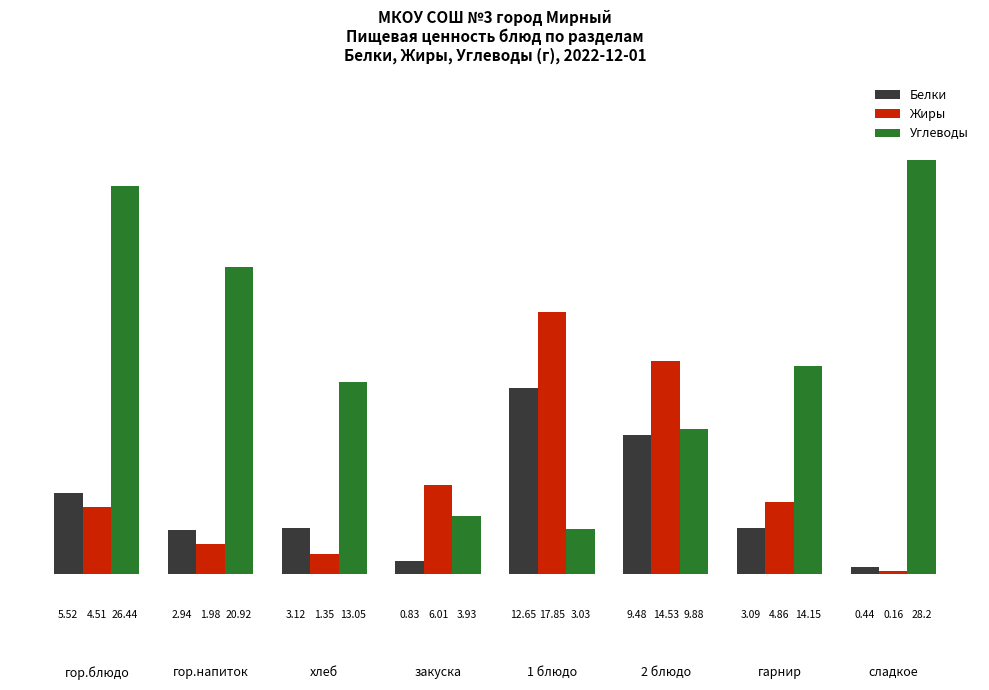

The value of Белки at 2 блюдо is 3.6. True or false?

False